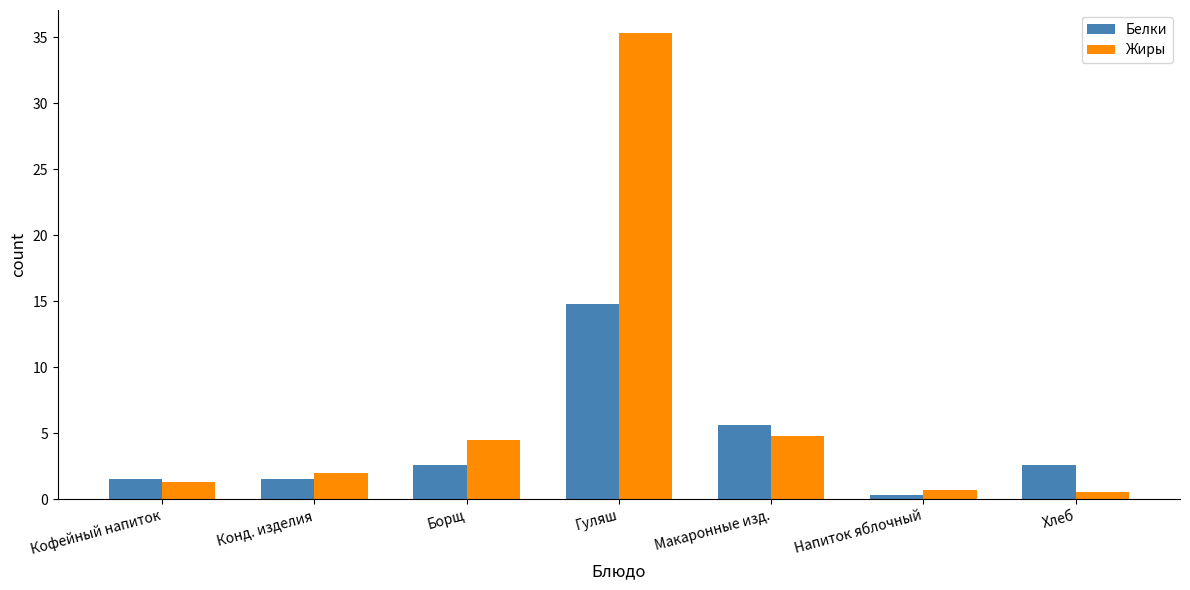

List the series in order of their overall mean, lowest first.

Белки, Жиры